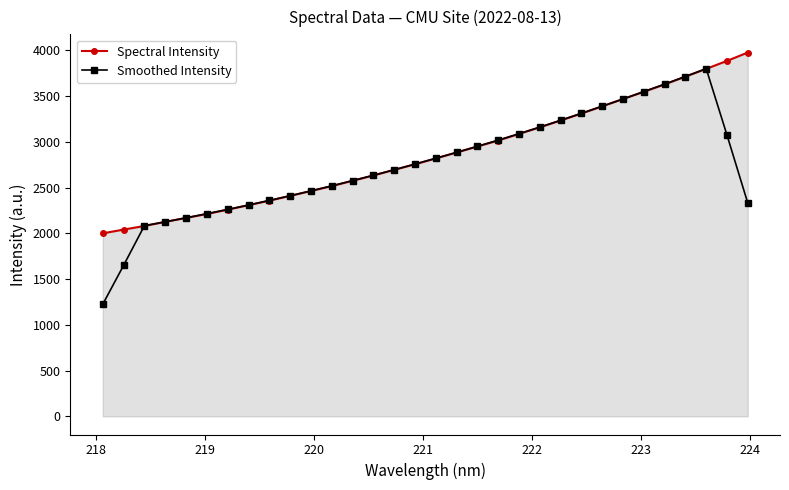

List the series in order of their peak value, highest first.

Spectral Intensity, Smoothed Intensity